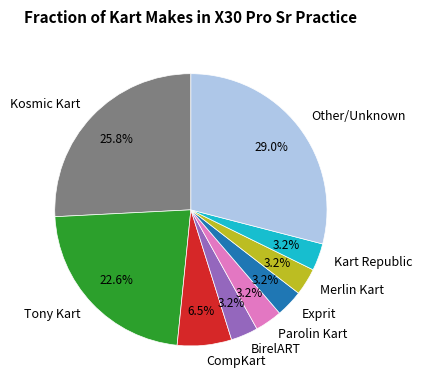

To the nearest percent, what is the average slice percentage?

11%